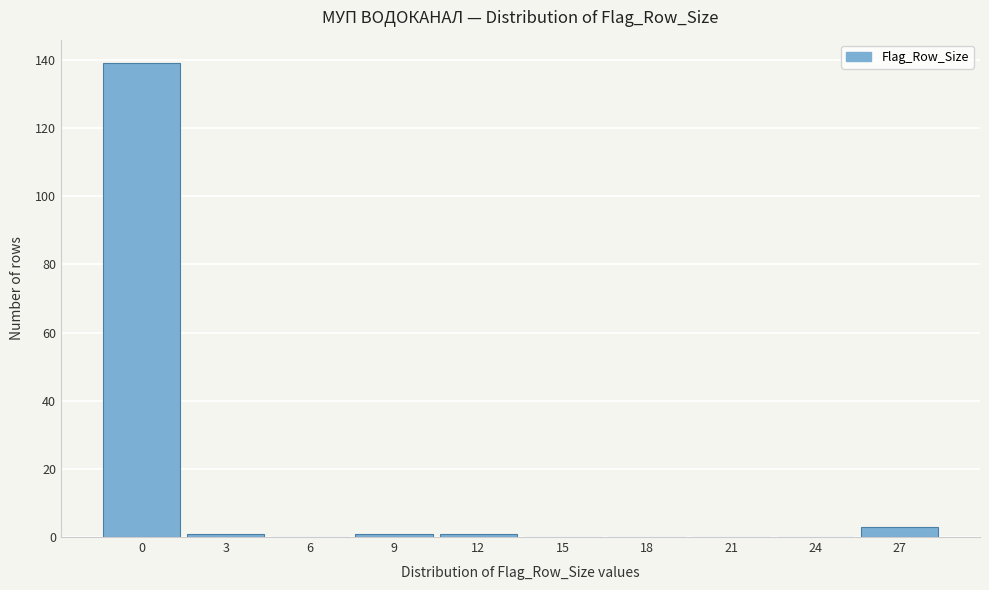

Reading left to right, what are all the values shown in this chart?

0=139	3=1	6=0	9=1	12=1	15=0	18=0	21=0	24=0	27=3